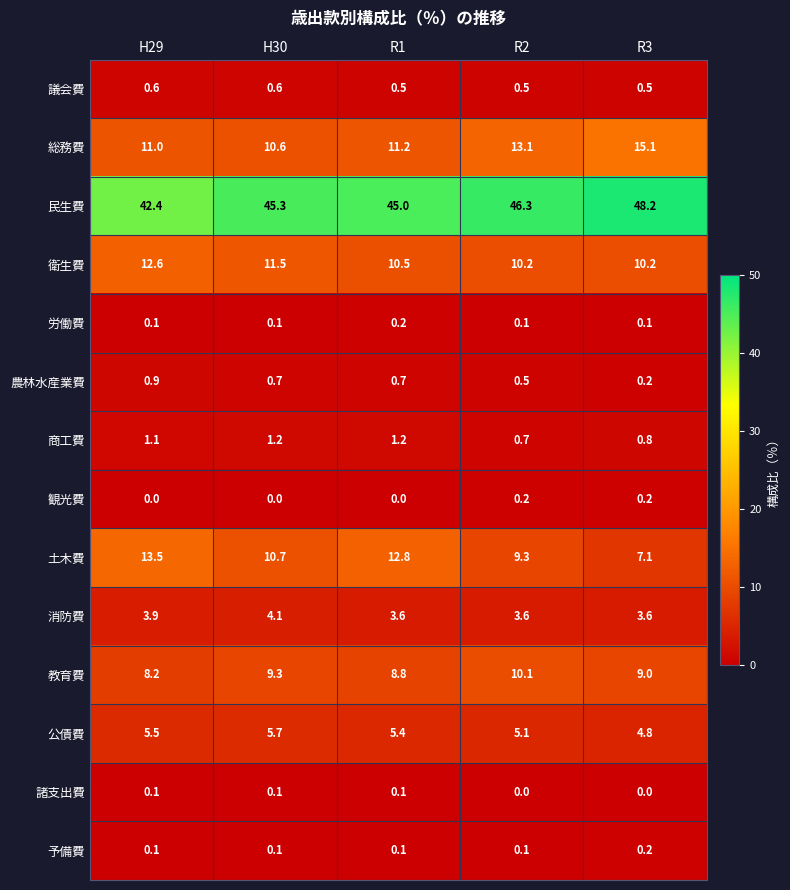

What is the sum of all 民生費 values?

227.2